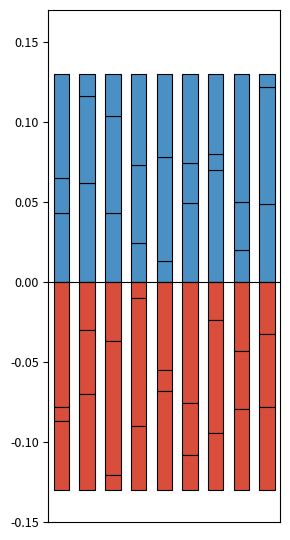

At how many categories does at least one series exceed 0?

9